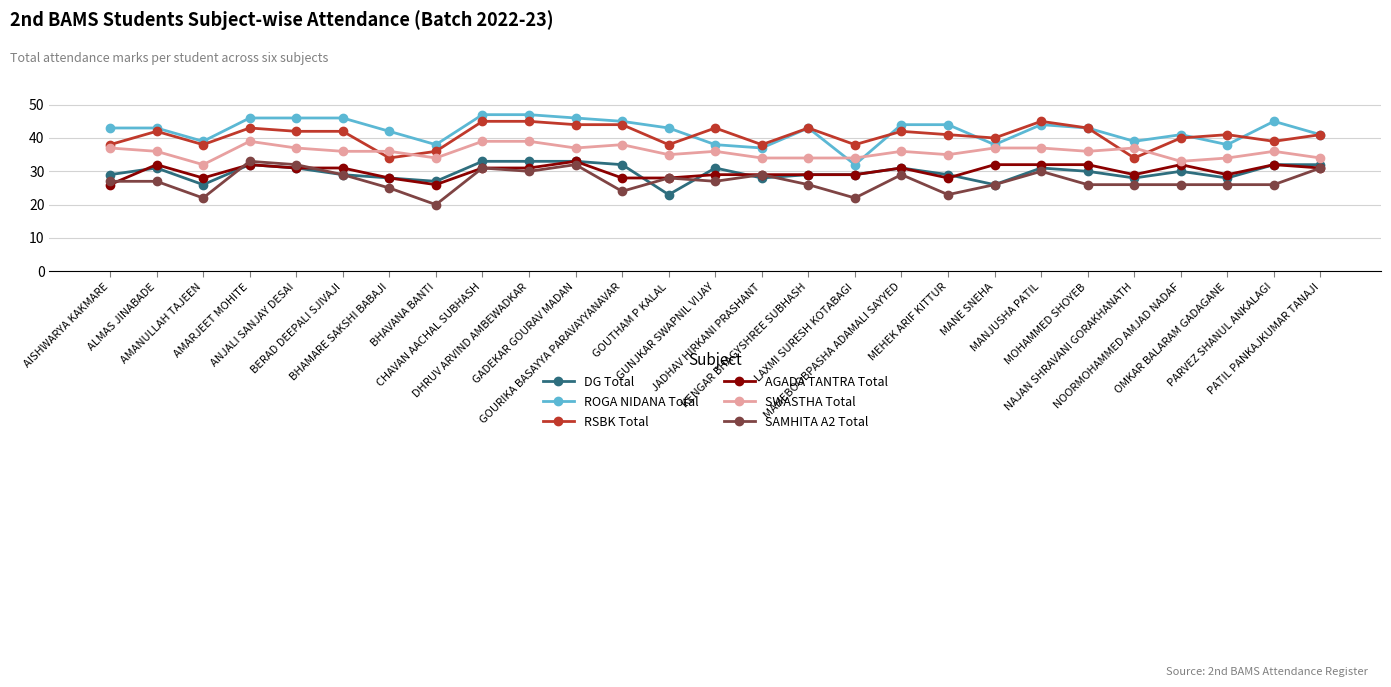

Does the chart have visible grid lines?

Yes